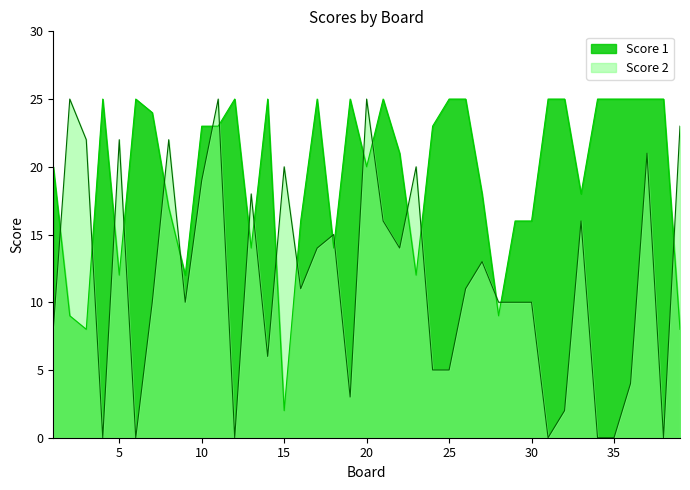

What is the value of the Score 1 point at the 36th from the left?

25